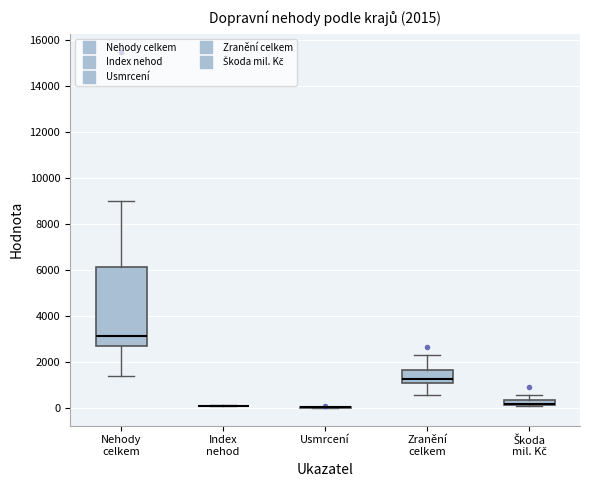

Which box is the tallest, from its lower edge to its upper edge?

Nehody celkem